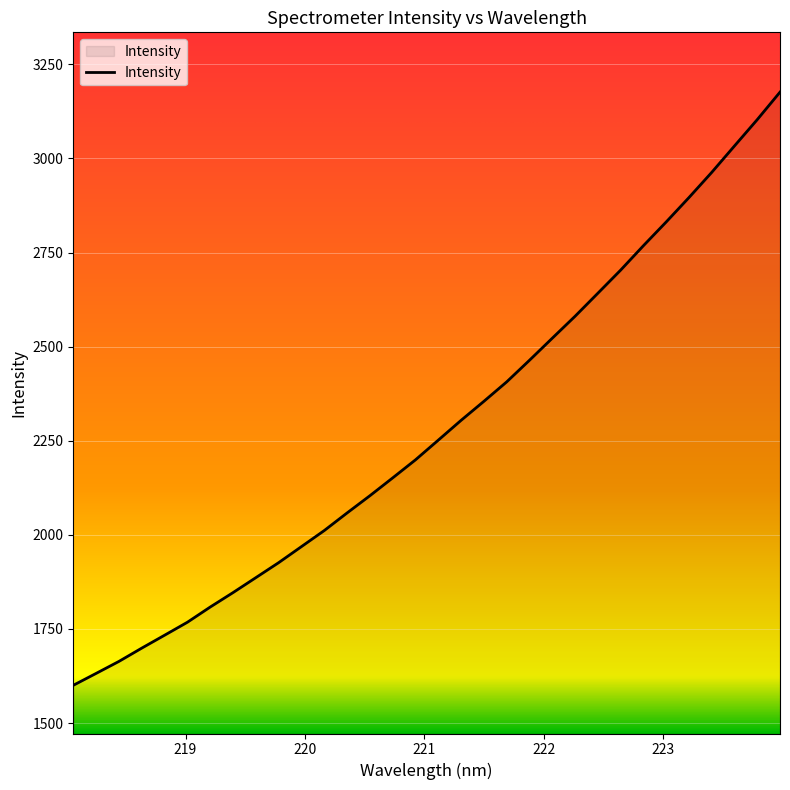

What is the maximum value shown in the chart?

3176.0